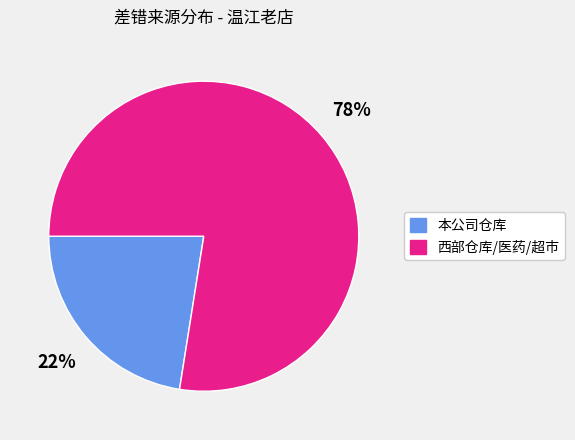

Is the sum of 本公司仓库 and 西部仓库/医药/超市 greater than half?

Yes